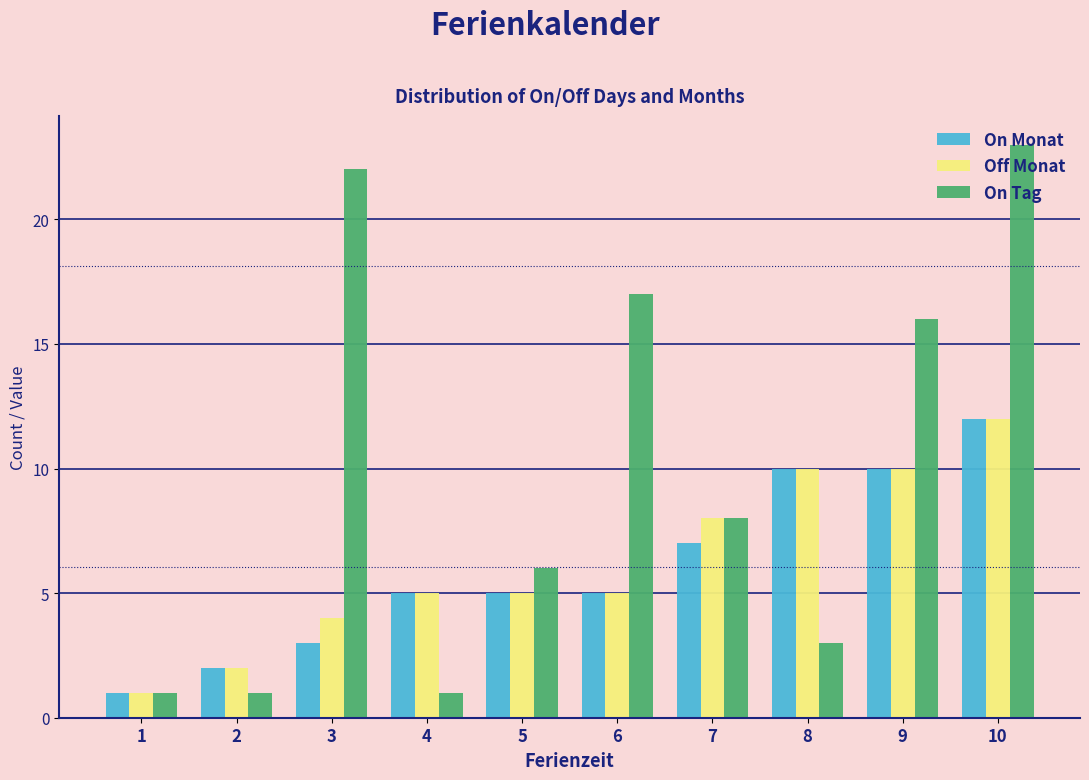

What is the average value of the On Tag series?

10